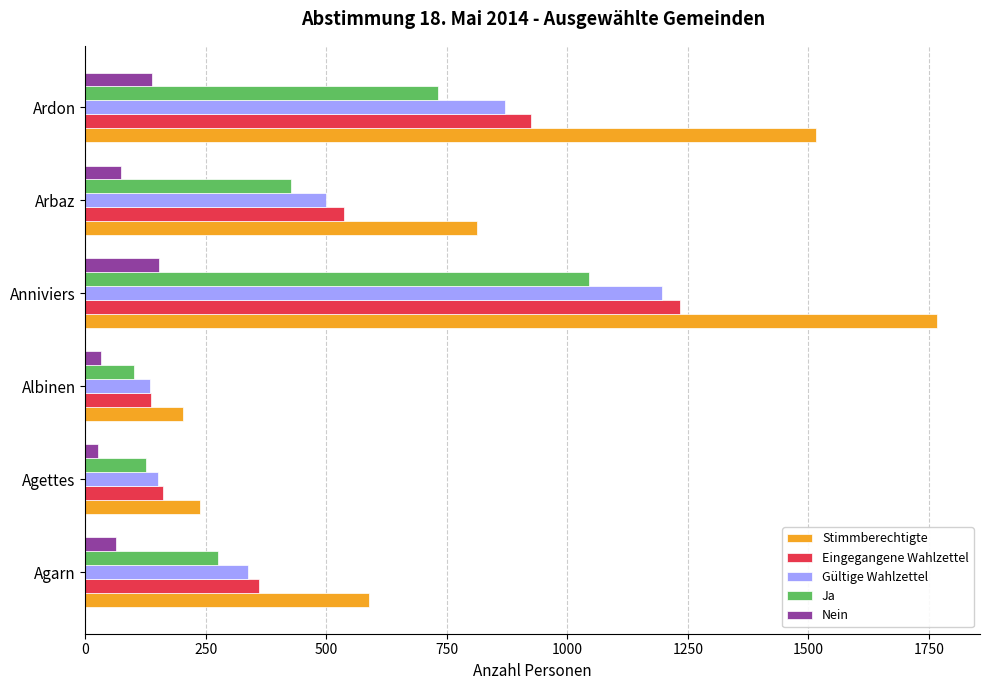

Which series has the widest spread of values?

Stimmberechtigte